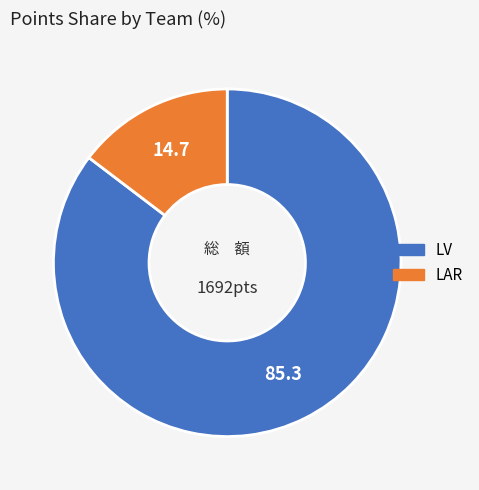

Is there a majority slice in this chart?

Yes